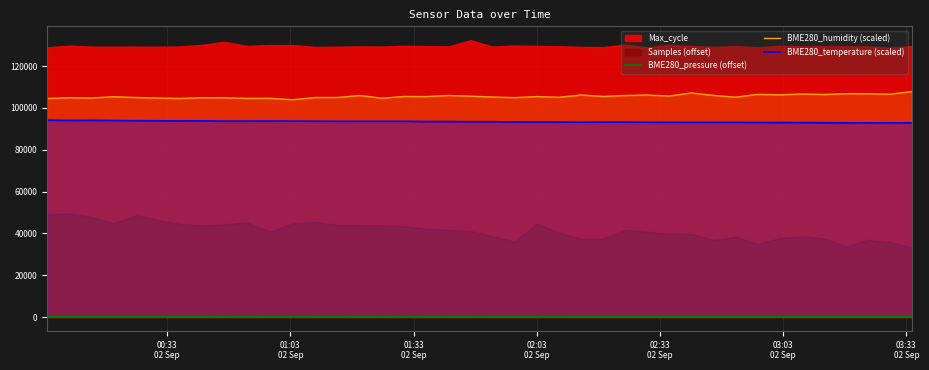

True or false: BME280_pressure (offset) and BME280_humidity (scaled) intersect in this chart.

False